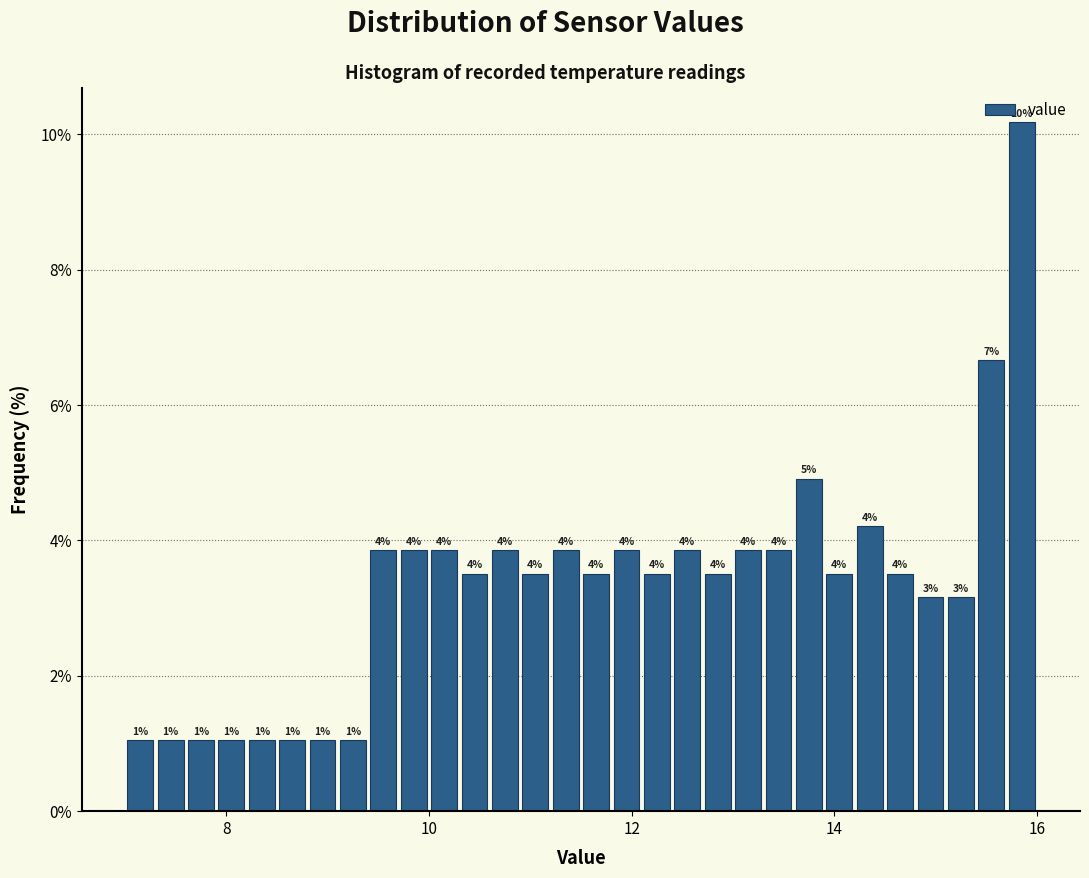

Around what value on the x-axis is the tallest bar? Give the approximate position of its centre, as read against the axis.

15.8